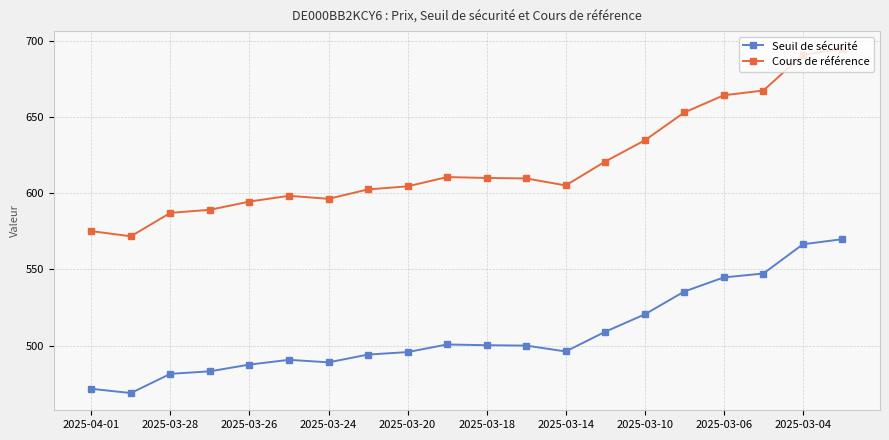

List the series in order of their peak value, lowest first.

Seuil de sécurité, Cours de référence